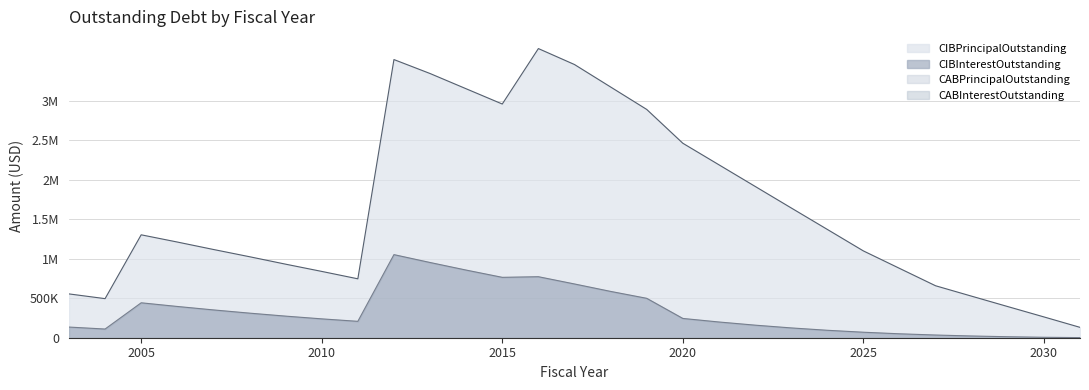

Between 2009 and 2031, which series saw the biggest shift?

CIBPrincipalOutstanding